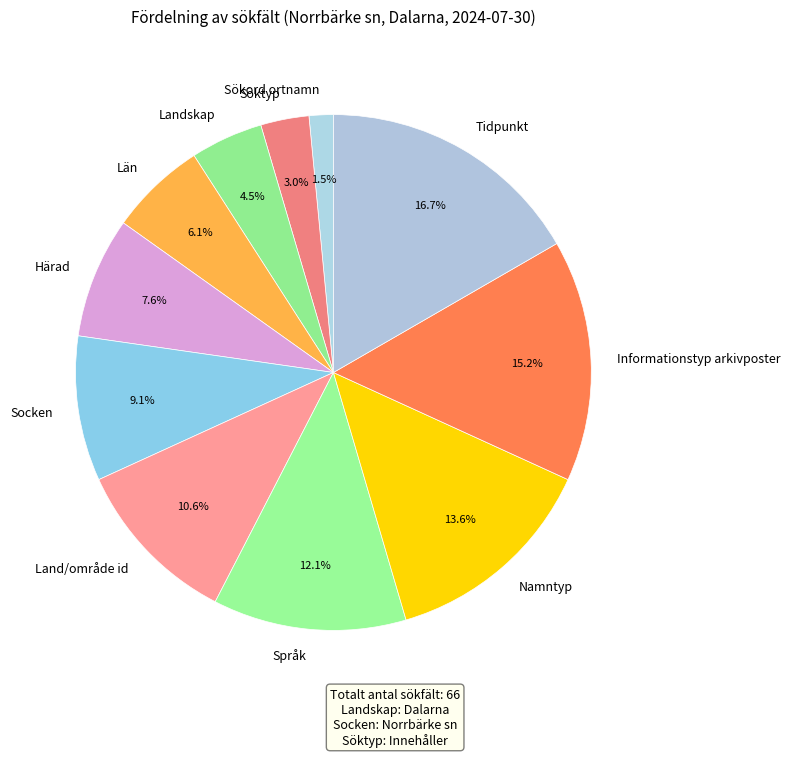

Count the number of slices in the pie.

11